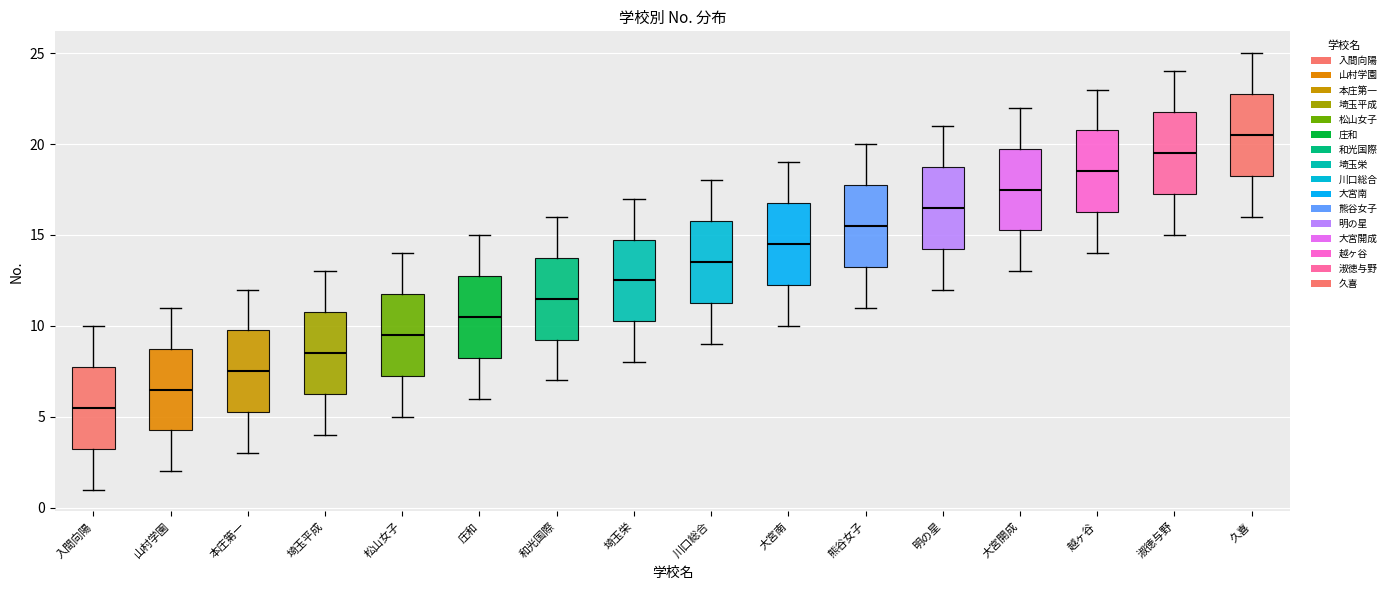

Where is the upper edge of the box for 本庄第一 on the y-axis? The values are not printed on the chart, so give them approximately, as read against the axis.

10.0